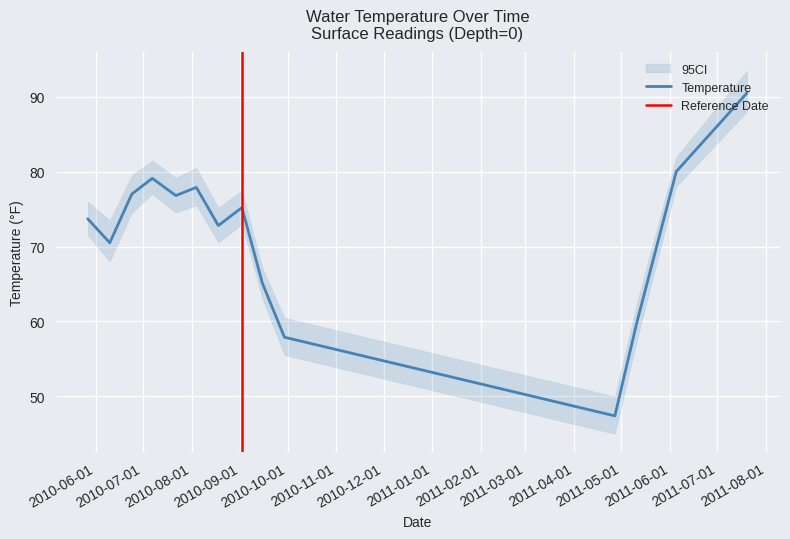

What is the change in value from 05/27/2010 to 07/22/2010?

+3.1